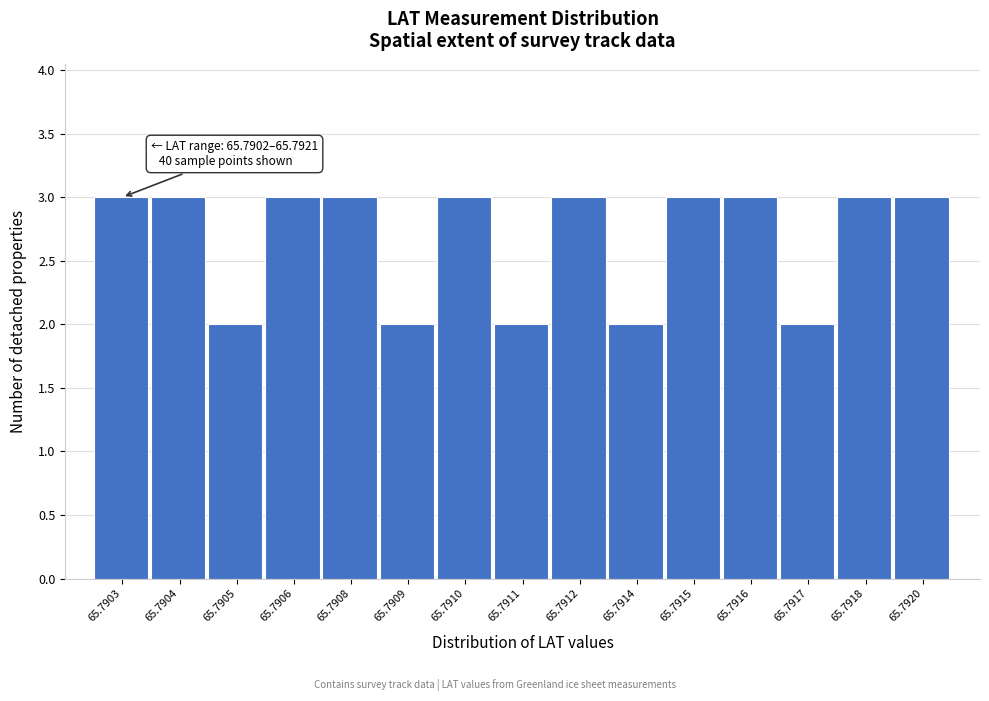

Reading right to left, what are all the values shown in this chart?

3	3	2	3	3	2	3	2	3	2	3	3	2	3	3